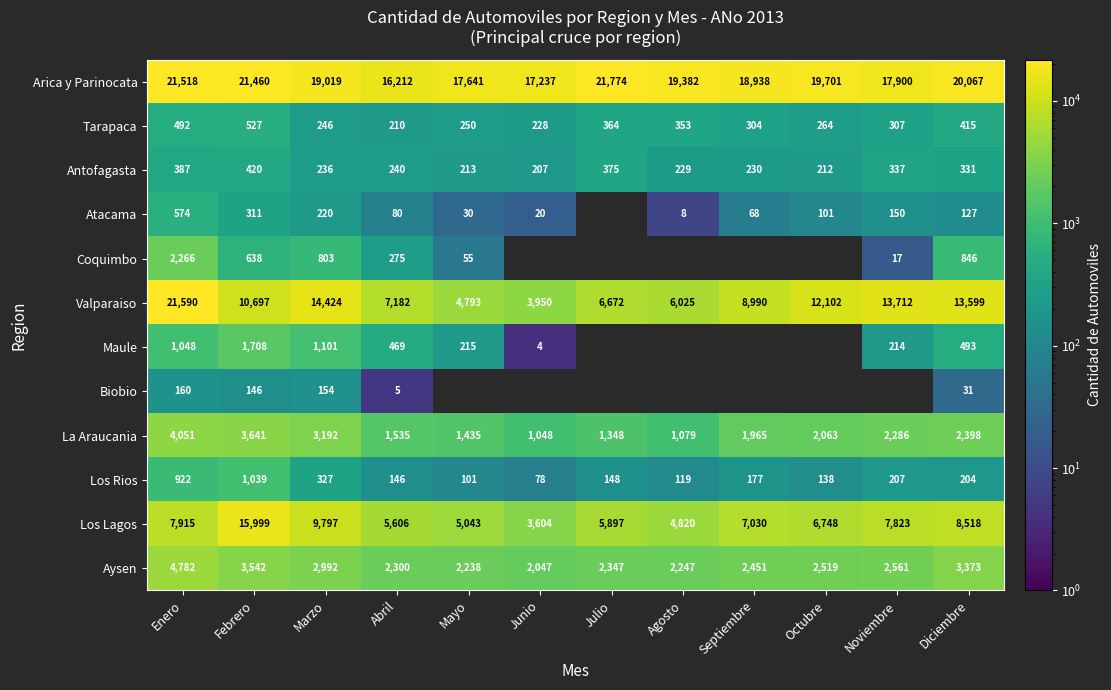

Rank the categories by Valparaiso value from lowest to highest.

Junio, Mayo, Agosto, Julio, Abril, Septiembre, Febrero, Octubre, Diciembre, Noviembre, Marzo, Enero